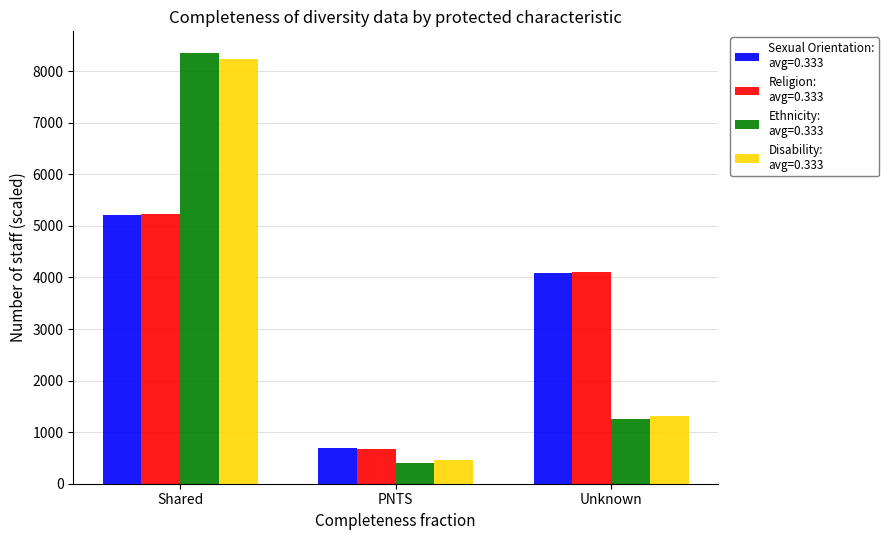

What is the difference between the highest and lowest values at Unknown?

2850.0